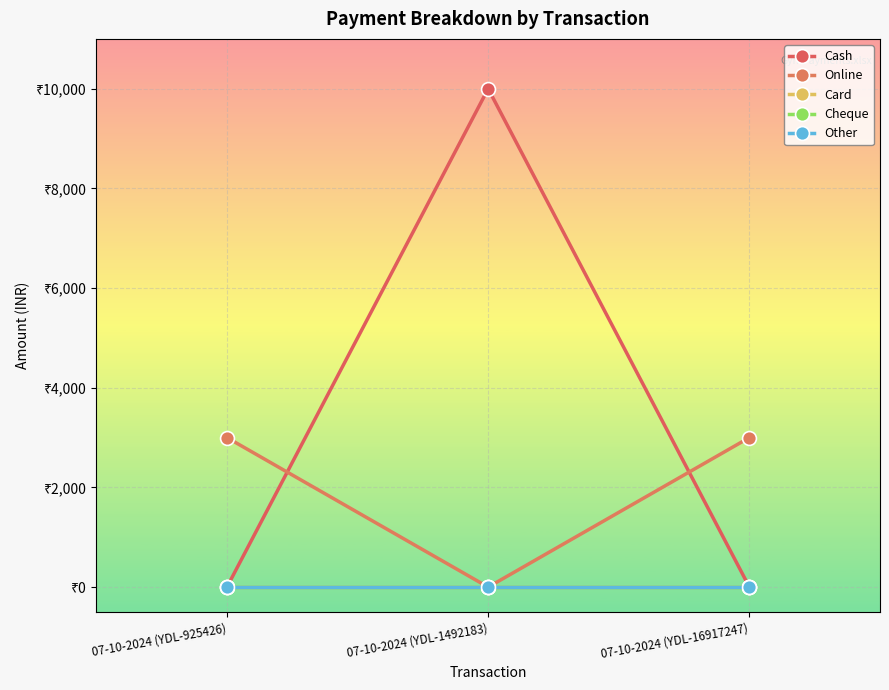

Does the chart have visible grid lines?

Yes